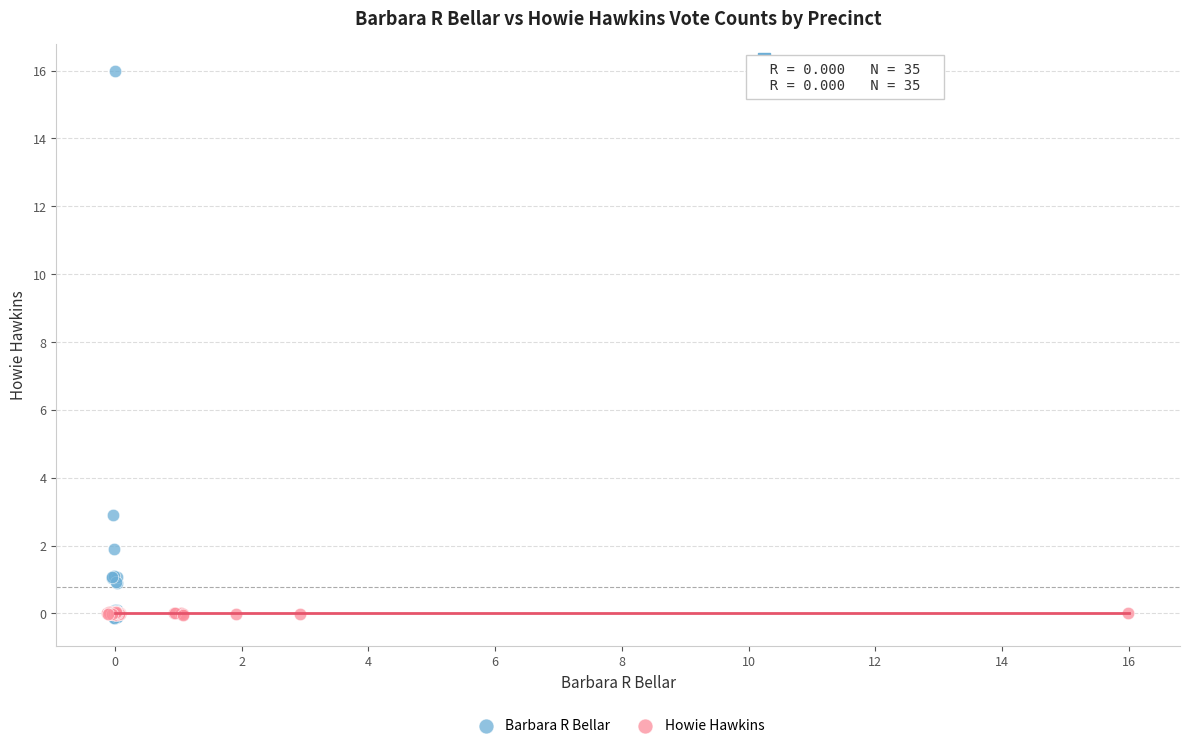

Which series contains the highest Y value?

Barbara R Bellar